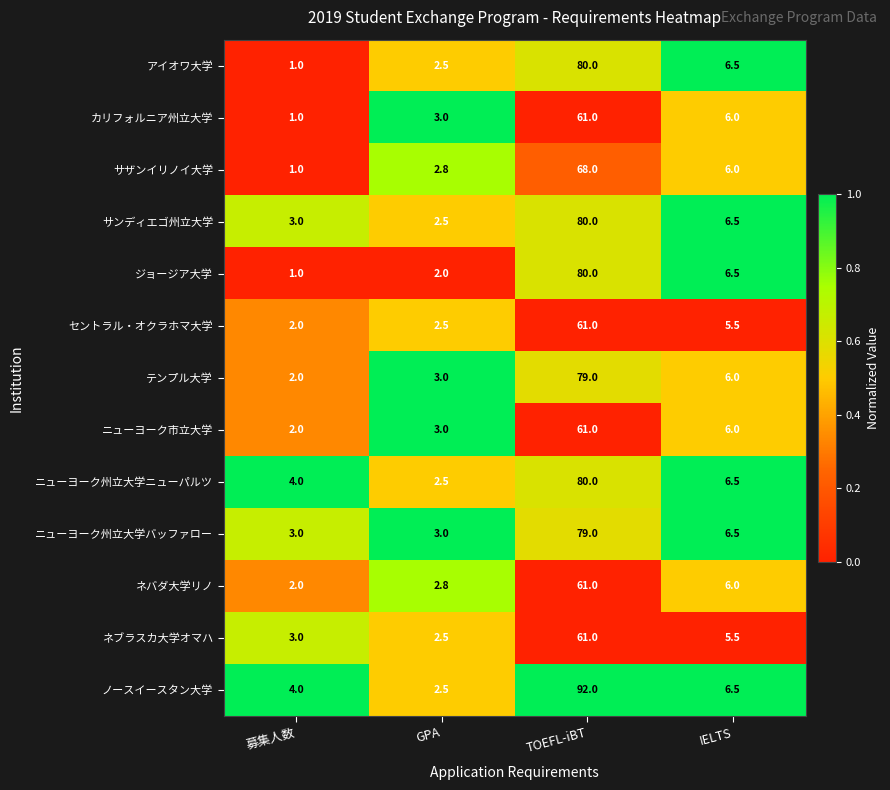

How many data points in ニューヨーク州立大学バッファロー are less than 6?

2